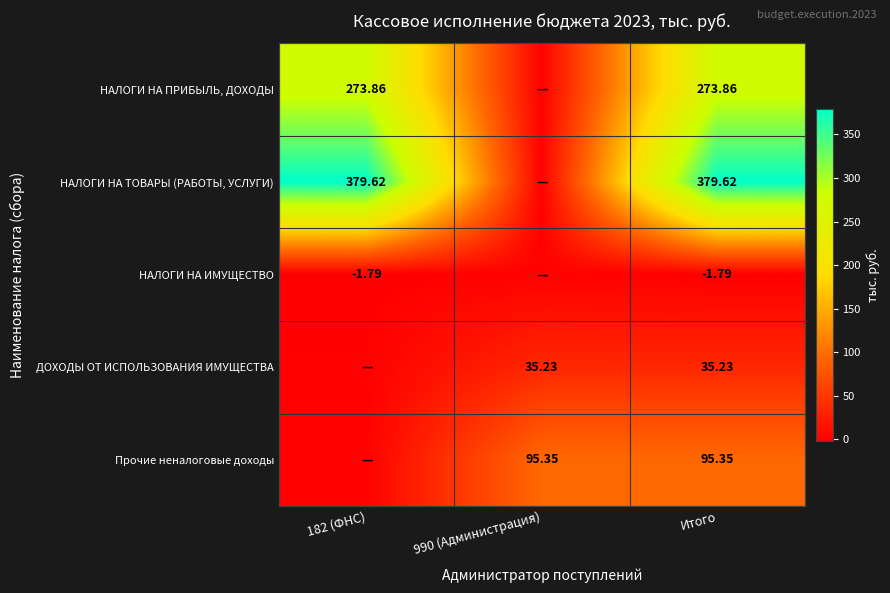

Is the value of НАЛОГИ НА ПРИБЫЛЬ, ДОХОДЫ at 182 (ФНС) greater than the value of Прочие неналоговые доходы at 990 (Администрация)?

Yes